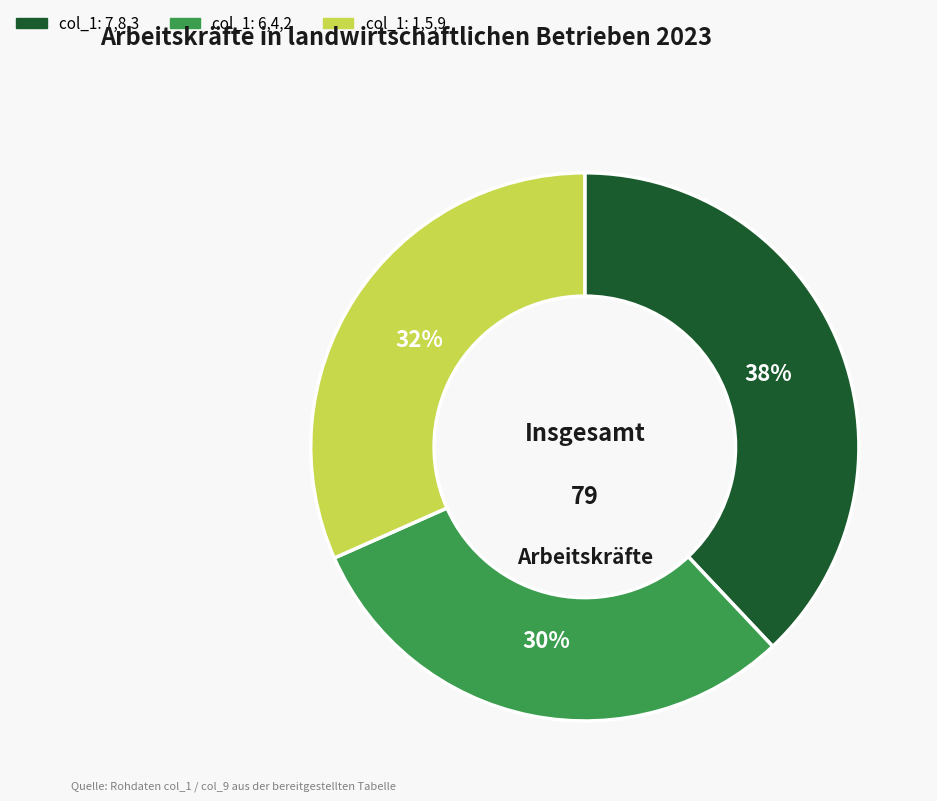

Does any single category account for the majority?

No